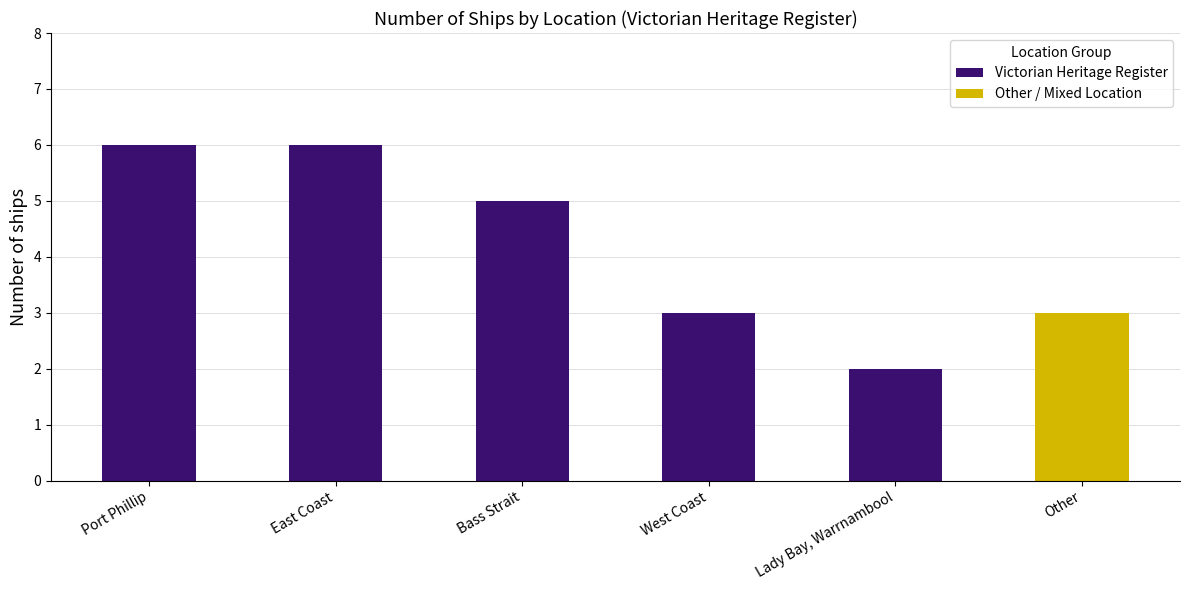

What is the label of the 5th bar from the right?

Port Phillip